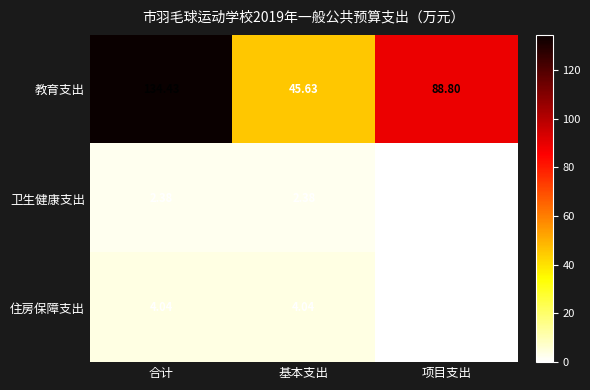

Which series has the largest total across all categories?

教育支出